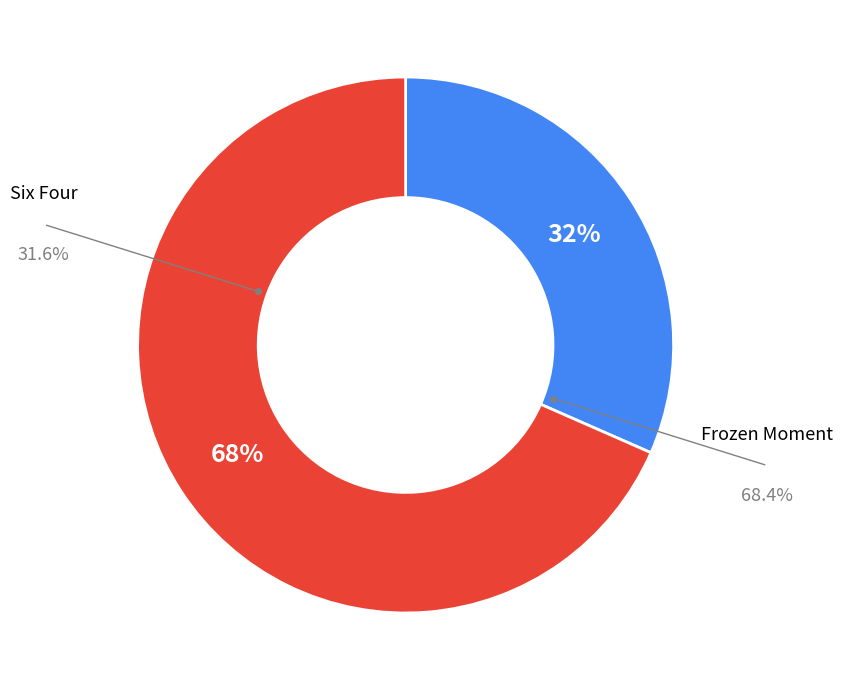

Is there a majority slice in this chart?

Yes